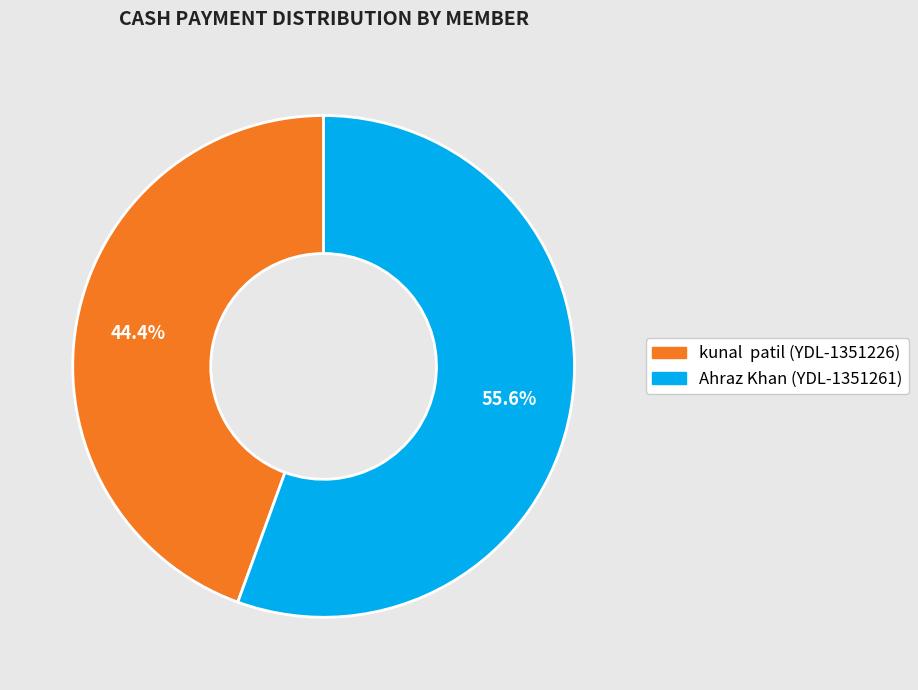

Rank the categories by value from lowest to highest.

kunal patil (YDL-1351226), Ahraz Khan (YDL-1351261)